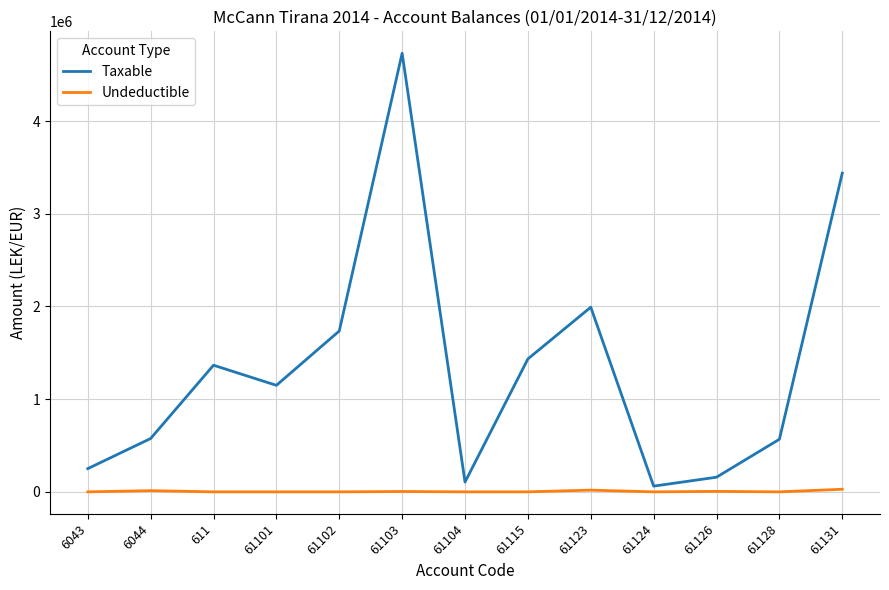

At 61126, list the series in order from smallest to largest.

Undeductible, Taxable